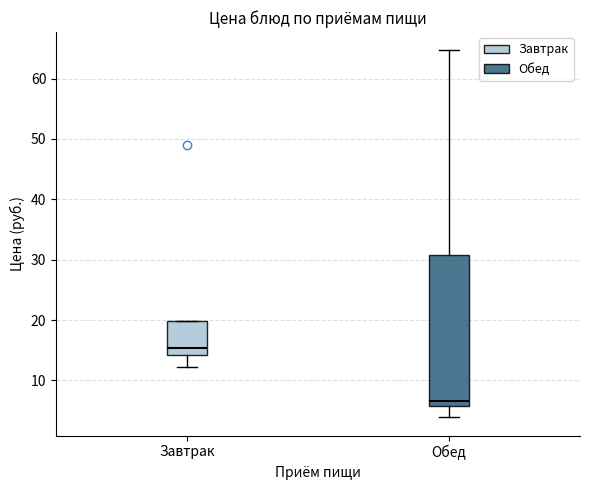

Reading left to right, transcribe this box plot: for each box, give where its median line is, the range the box spans, and where its two whiskers end, as read against the y-axis. The values are not printed on the chart, so give them approximately, as read against the axis.

Завтрак: median 15, box 14 to 20, whiskers 12 to 20
Обед: median 7, box 6 to 31, whiskers 4 to 65